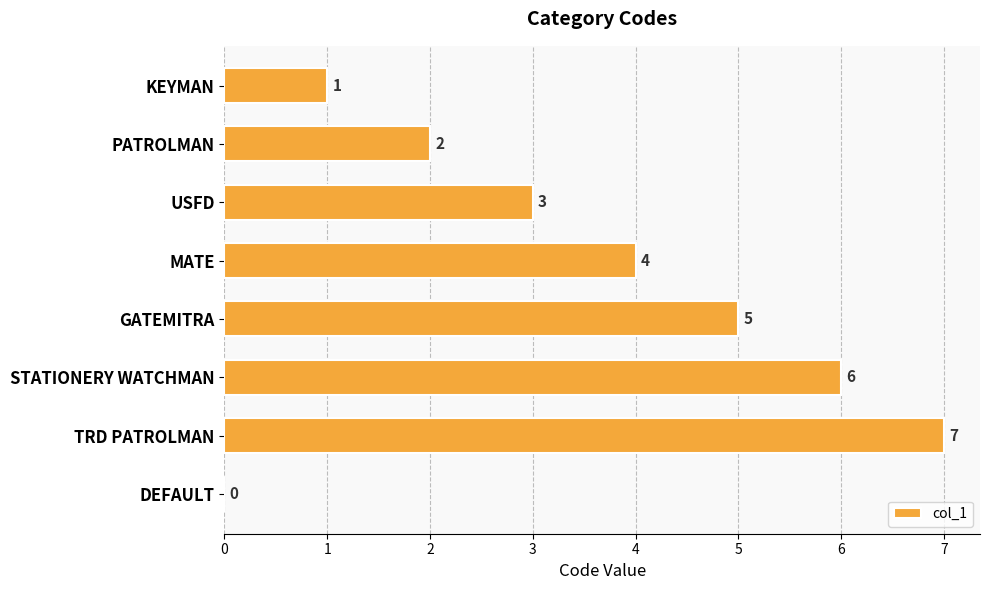

What is the change in value from MATE to STATIONERY WATCHMAN?

+2